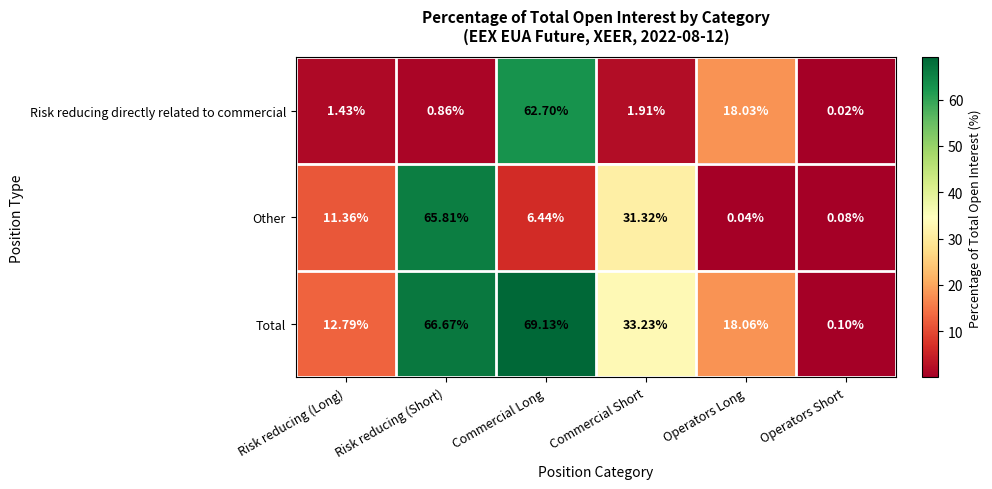

At which label is Other closest to 32?

Commercial Short